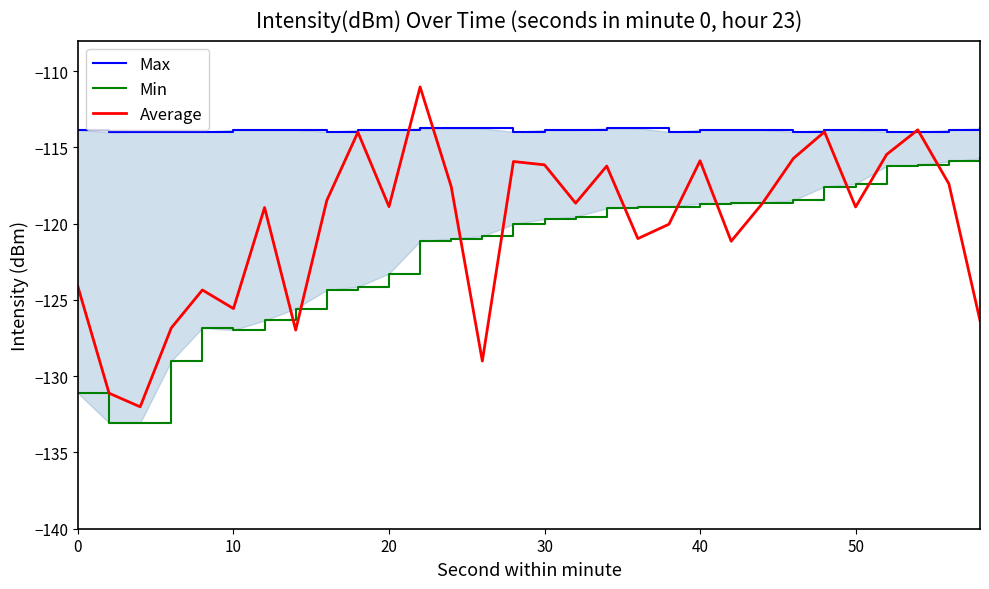

Reading right to left, what are all the values shown in this chart?

Max: -113.8	-113.9	-114.0	-114.0	-113.9	-113.9	-114.0	-113.9	-113.9	-113.9	-114.0	-113.8	-113.8	-113.9	-113.9	-114.0	-113.8	-113.8	-113.8	-113.9	-113.9	-114.0	-113.9	-113.9	-113.9	-114.0	-114.0	-114.0	-114.0	-113.9
Min: -115.7	-115.9	-116.1	-116.2	-117.4	-117.6	-118.5	-118.6	-118.7	-118.7	-118.9	-118.9	-119.0	-119.5	-119.7	-120.0	-120.8	-121.0	-121.2	-123.3	-124.1	-124.4	-125.6	-126.4	-127.0	-126.8	-129.0	-133.1	-133.1	-131.1
Average: -126.4	-117.4	-113.9	-115.5	-118.9	-114.0	-115.7	-118.7	-121.2	-115.9	-120.0	-121.0	-116.2	-118.7	-116.1	-115.9	-129.0	-117.6	-111.0	-118.9	-114.0	-118.5	-127.0	-118.9	-125.6	-124.4	-126.8	-132.0	-131.1	-124.1